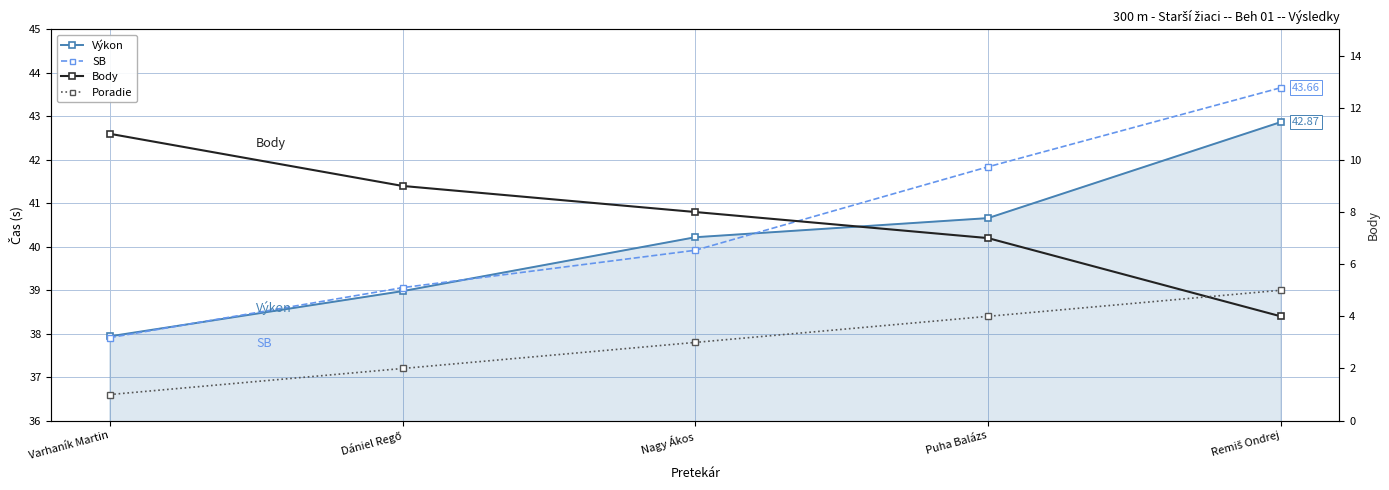

What is the difference between the highest and lowest values at Remiš Ondrej?

39.7